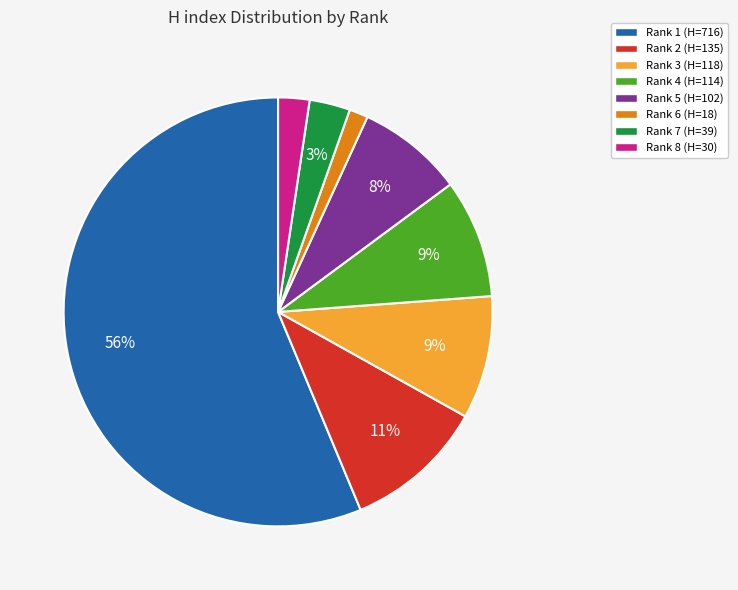

Is the sum of Rank 7 and Rank 4 greater than half?

No